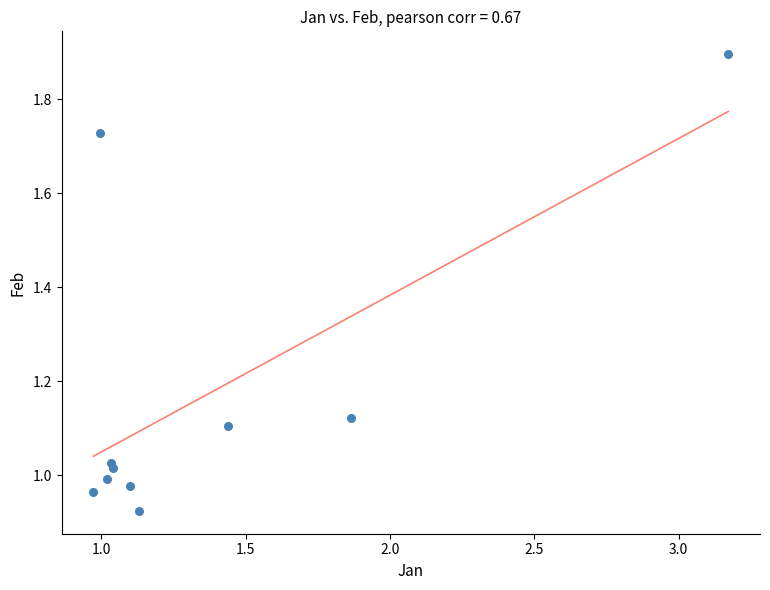

What is the range of X values (max minus min)?

2.2